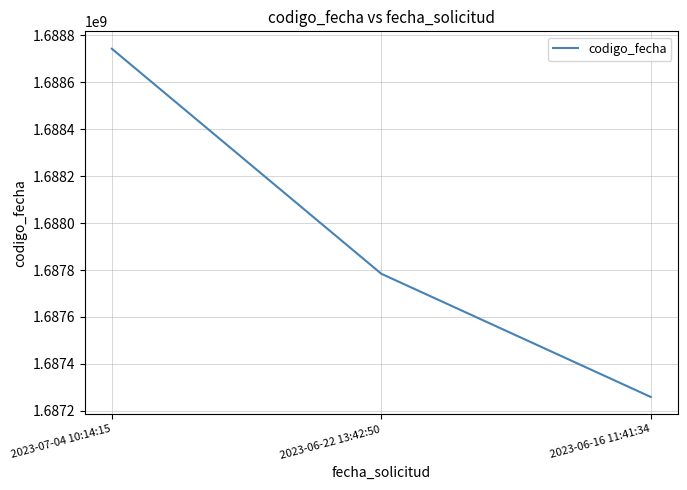

Read the value at 2023-07-04 10:14:15, to the nearest 50.

1688743300